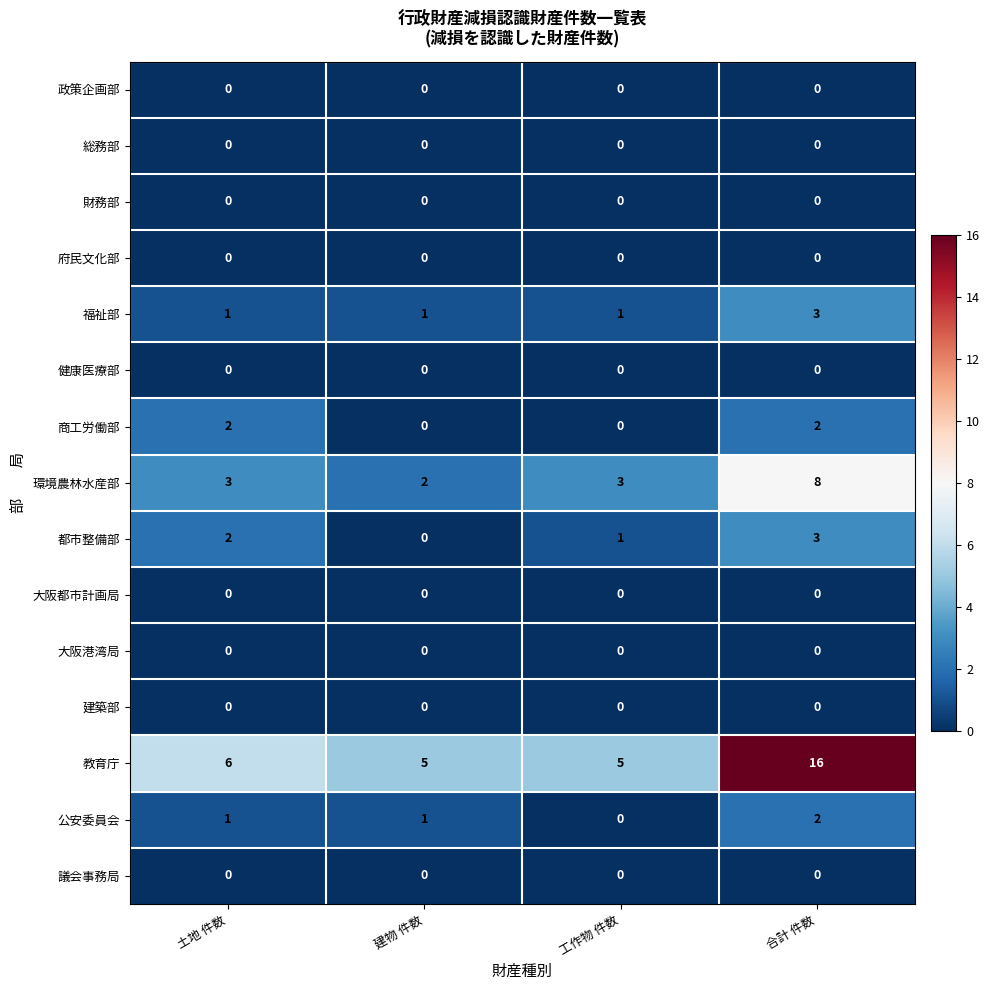

Count the number of data series in this chart.

15